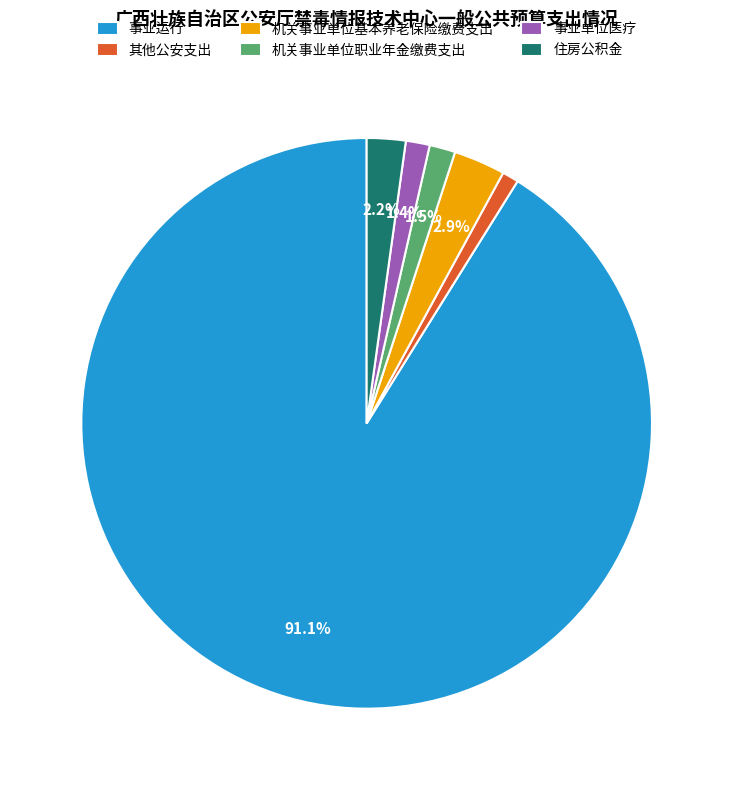

To the nearest percent, what portion does 事业单位医疗 represent?

1%